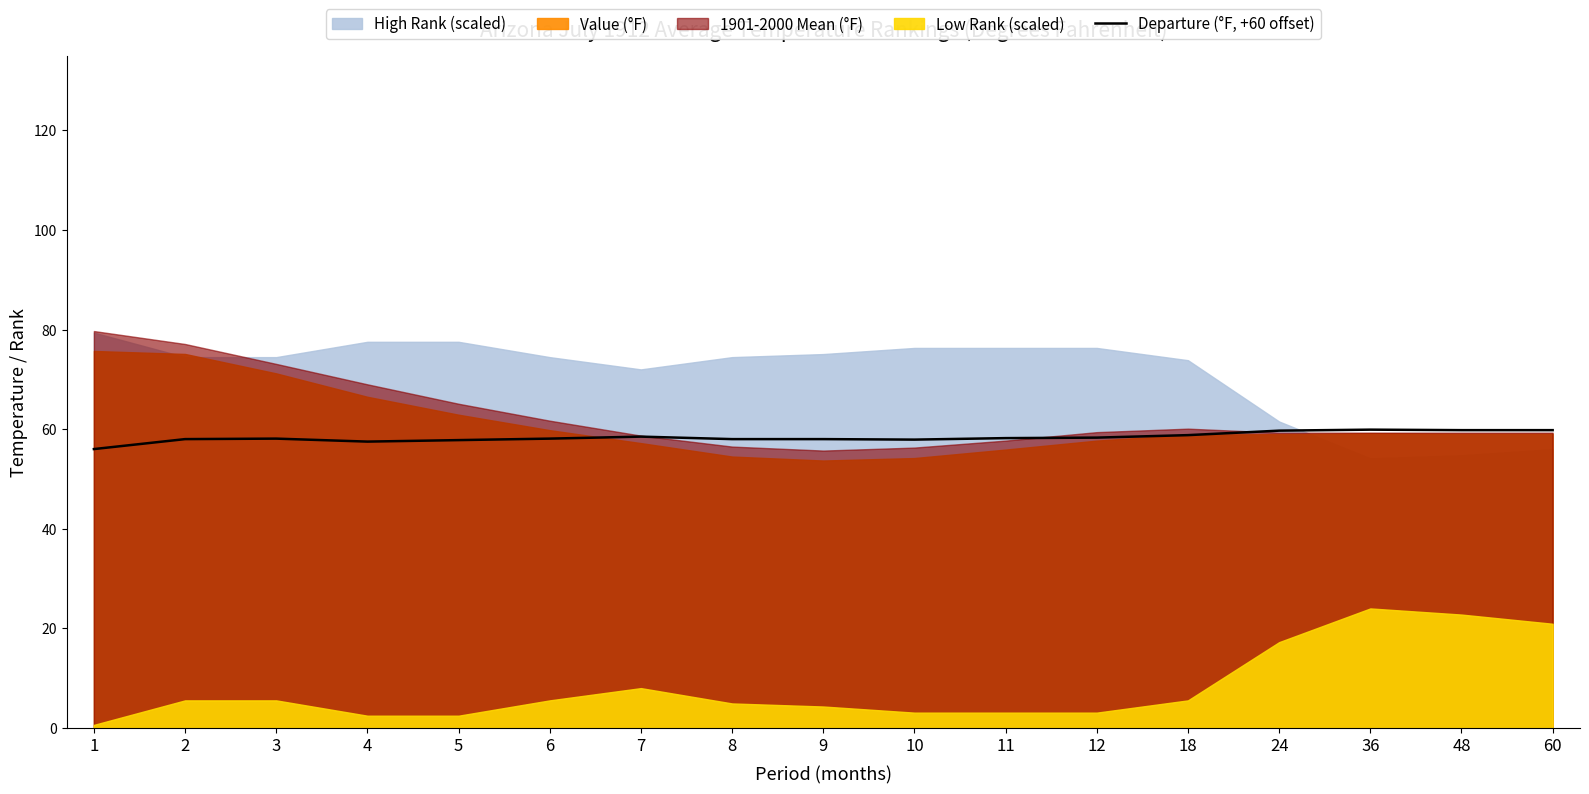

Read the value at 6.

58.1